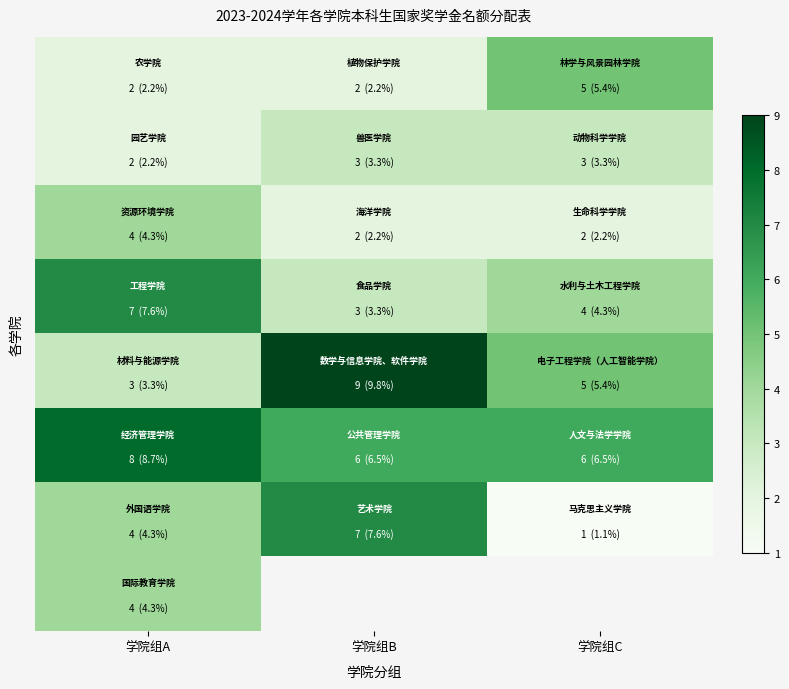

Between 学院组A and 学院组B, which is larger?

学院组A